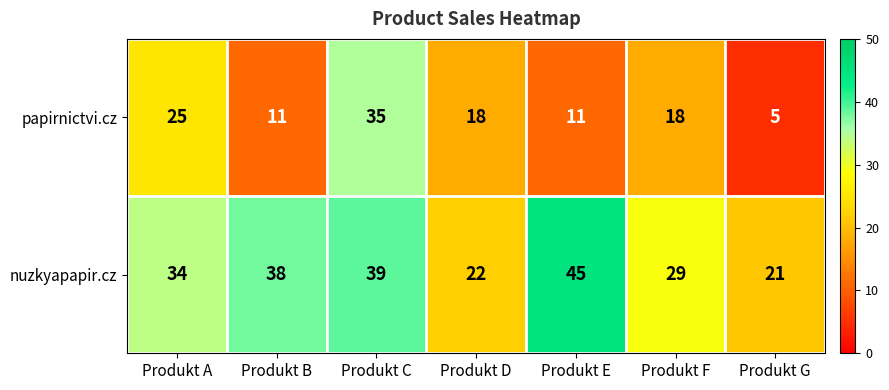

Reading left to right, transcribe all the data shown in this chart.

papirnictvi.cz: 25	11	35	18	11	18	5
nuzkyapapir.cz: 34	38	39	22	45	29	21